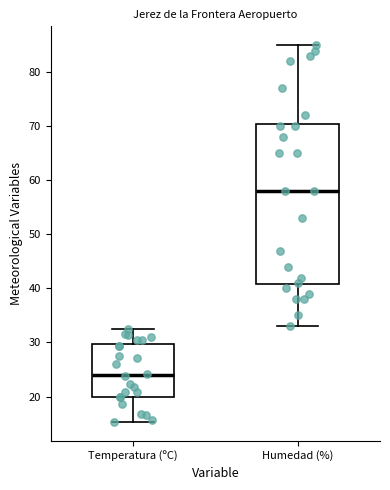

Reading left to right, transcribe this box plot: for each box, give where its median line is, the range the box spans, and where its two whiskers end, as read against the y-axis. The values are not printed on the chart, so give them approximately, as read against the axis.

Temperatura (ºC): median 24, box 20 to 30, whiskers 15 to 33
Humedad (%): median 58, box 41 to 71, whiskers 33 to 85